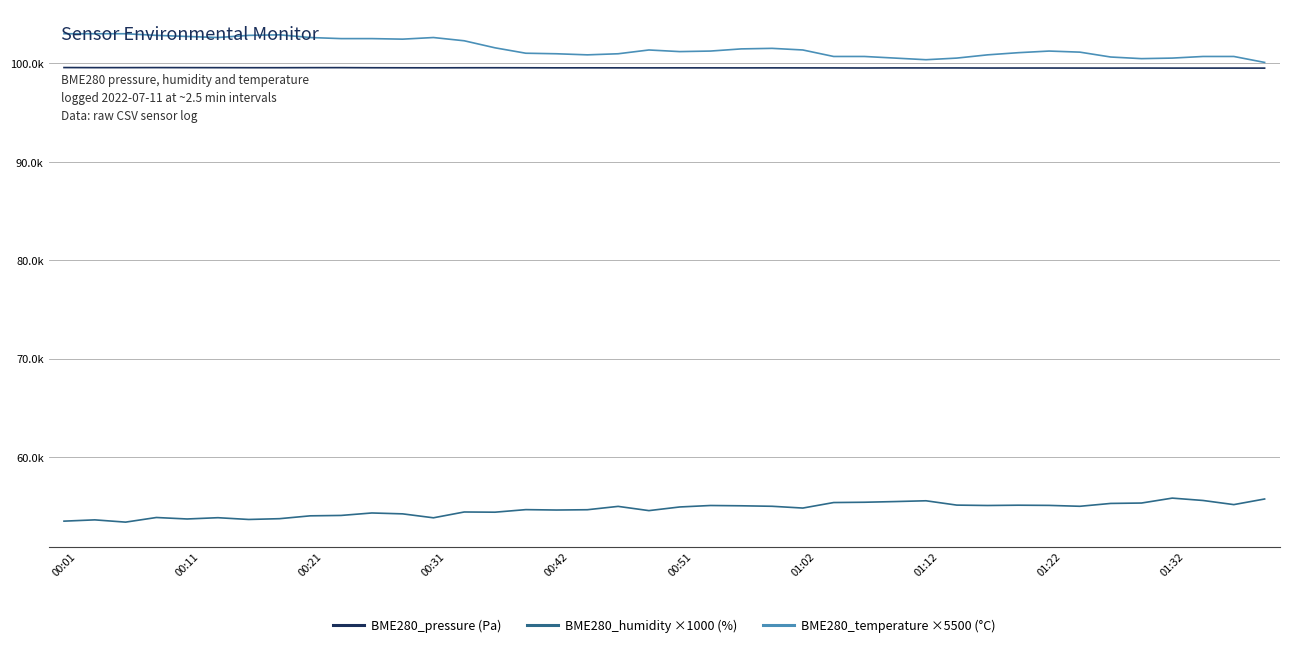

True or false: BME280_pressure (Pa) and BME280_temperature ×5500 (°C) cross at least once.

False